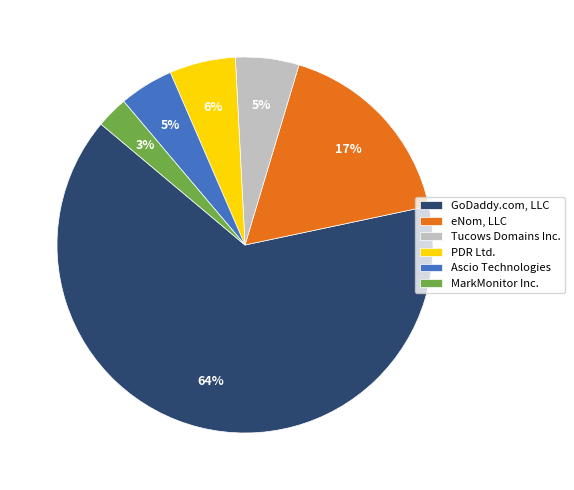

Count the number of slices in the pie.

6